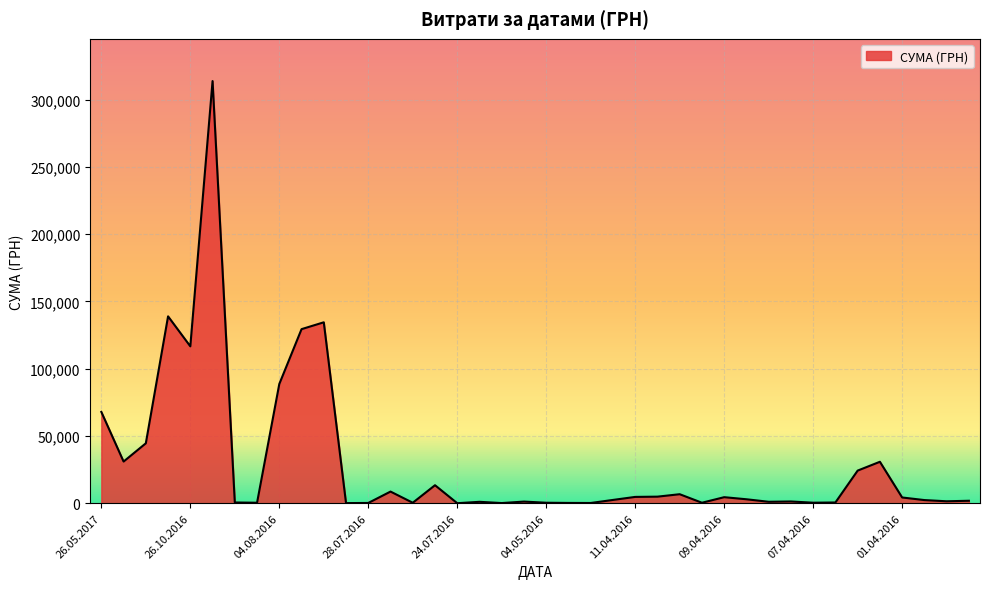

What is the greatest value displayed?

313793.7